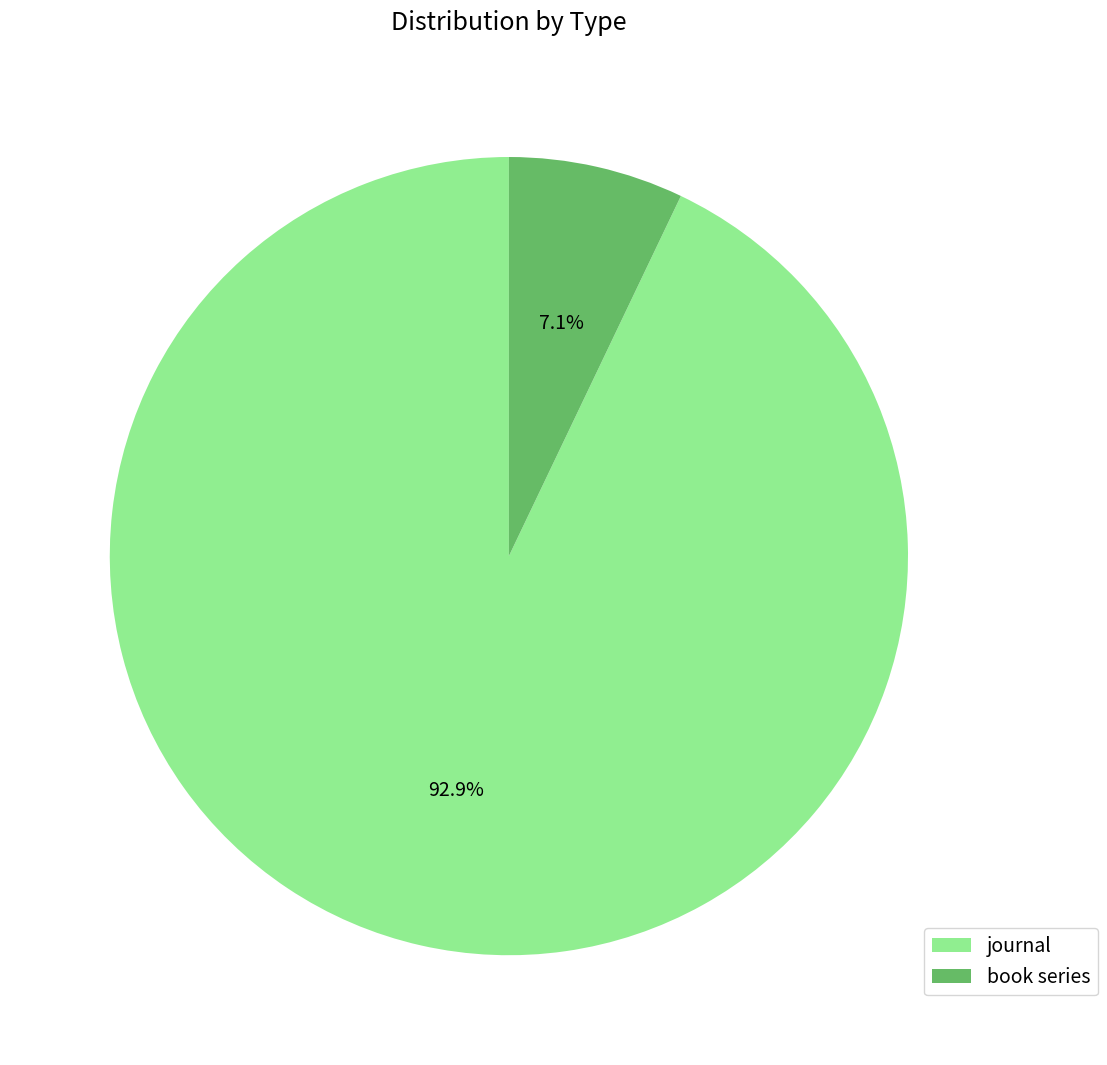

What is the majority slice?

journal